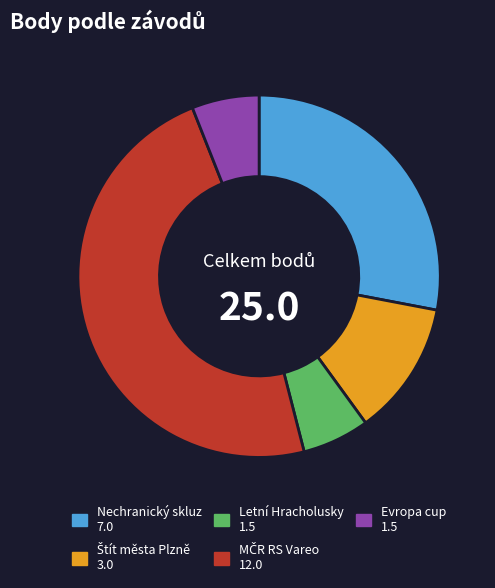

Does any single category account for the majority?

No